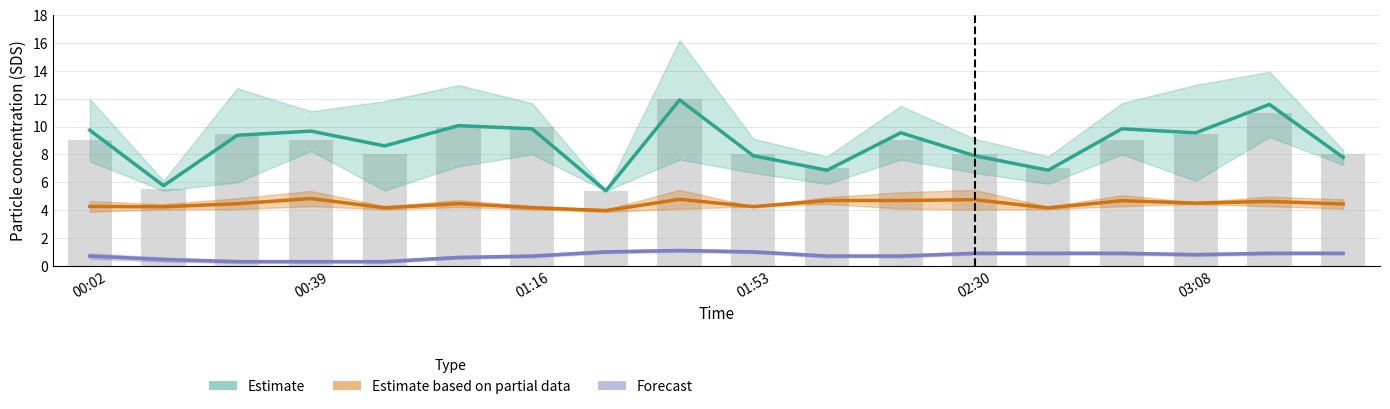

Reading left to right, list all the values displayed in this chart.

SDS_P1: 00:02=12.0	00:14=6.1	00:26=12.8	00:39=11.1	00:51=11.8	01:03=13.0	01:16=11.7	01:28=5.4	01:40=16.2	01:53=9.1	02:05=7.8	02:18=11.5	02:30=9.1	02:43=7.8	02:55=11.7	03:08=13.0	03:20=13.9	03:33=8.3
SDS_P1_lo: 00:02=7.5	00:14=5.4	00:26=6.0	00:39=8.2	00:51=5.4	01:03=7.2	01:16=8.0	01:28=5.4	01:40=7.6	01:53=6.7	02:05=5.9	02:18=7.6	02:30=6.7	02:43=5.9	02:55=8.0	03:08=6.1	03:20=9.2	03:33=7.2
SDS_P2: 00:02=4.7	00:14=4.4	00:26=4.8	00:39=5.4	00:51=4.3	01:03=4.7	01:16=4.3	01:28=4.0	01:40=5.5	01:53=4.2	02:05=4.9	02:18=5.3	02:30=5.5	02:43=4.2	02:55=5.1	03:08=4.6	03:20=5.0	03:33=4.8
SDS_P2_lo: 00:02=3.9	00:14=4.0	00:26=4.1	00:39=4.3	00:51=4.0	01:03=4.2	01:16=4.0	01:28=3.9	01:40=4.1	01:53=4.2	02:05=4.5	02:18=4.1	02:30=4.0	02:43=4.1	02:55=4.3	03:08=4.4	03:20=4.3	03:33=4.1
Temp: 00:02=0.5	00:14=0.3	00:26=0.2	00:39=0.2	00:51=0.2	01:03=0.5	01:16=0.6	01:28=0.9	01:40=1.0	01:53=0.9	02:05=0.6	02:18=0.6	02:30=0.8	02:43=0.8	02:55=0.8	03:08=0.7	03:20=0.8	03:33=0.8
Temp_hi: 00:02=0.9	00:14=0.6	00:26=0.4	00:39=0.4	00:51=0.4	01:03=0.7	01:16=0.8	01:28=1.1	01:40=1.2	01:53=1.1	02:05=0.8	02:18=0.8	02:30=1.0	02:43=1.0	02:55=1.0	03:08=0.9	03:20=1.0	03:33=1.0